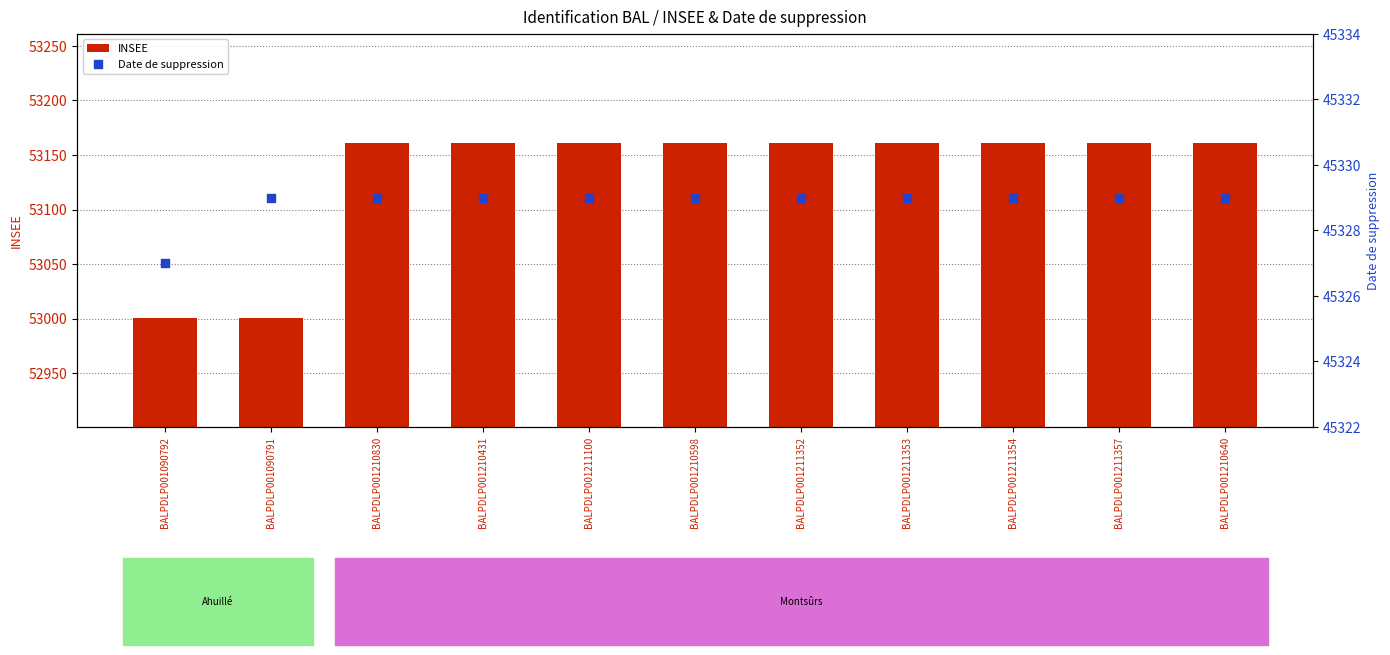

Is the value of INSEE at BALPDLP001210431 greater than the value of Date de suppression at BALPDLP001090792?

Yes